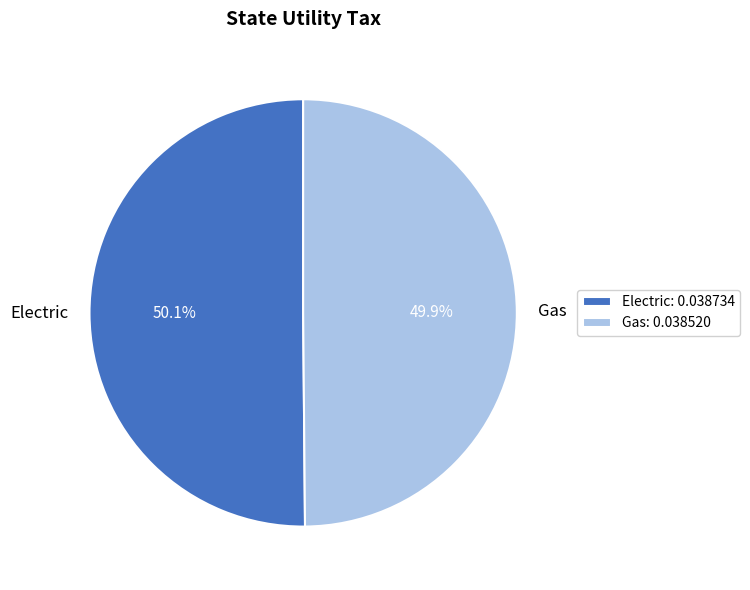

How much of the chart is everything except Electric?

49.9%